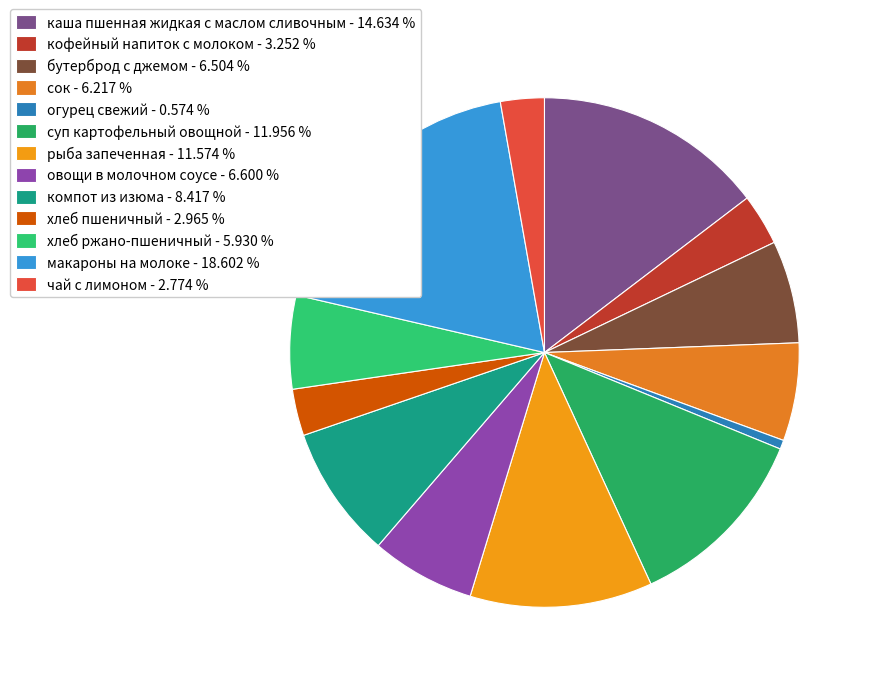

Approximately how many times larger is the value at овощи в молочном соусе compared to хлеб пшеничный?

2.2